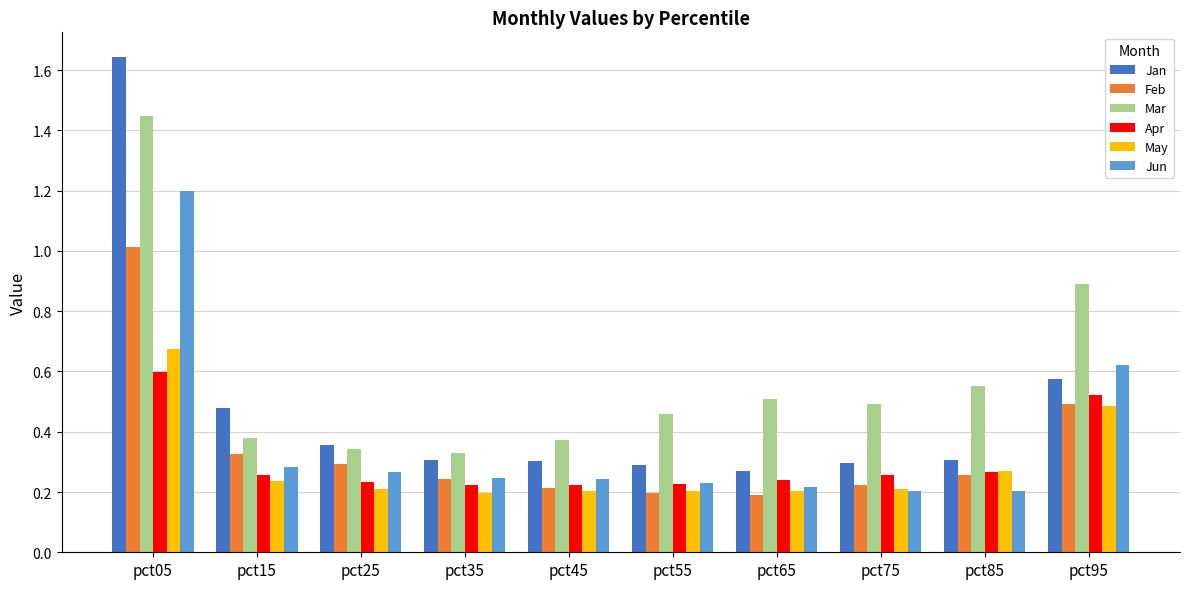

What is the highest value of the Jun series?

1.2